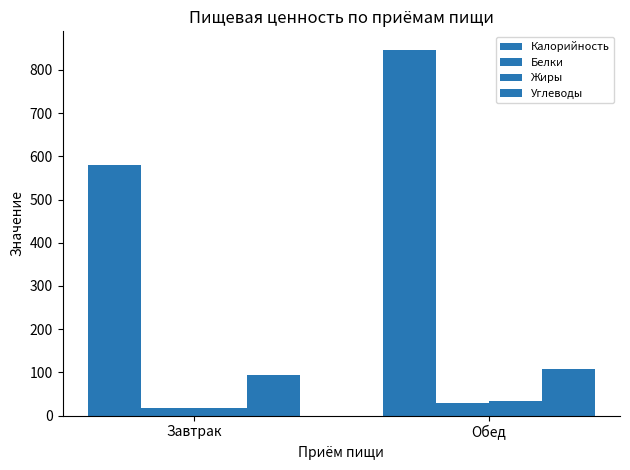

How many data points in Жиры are less than 34?

1